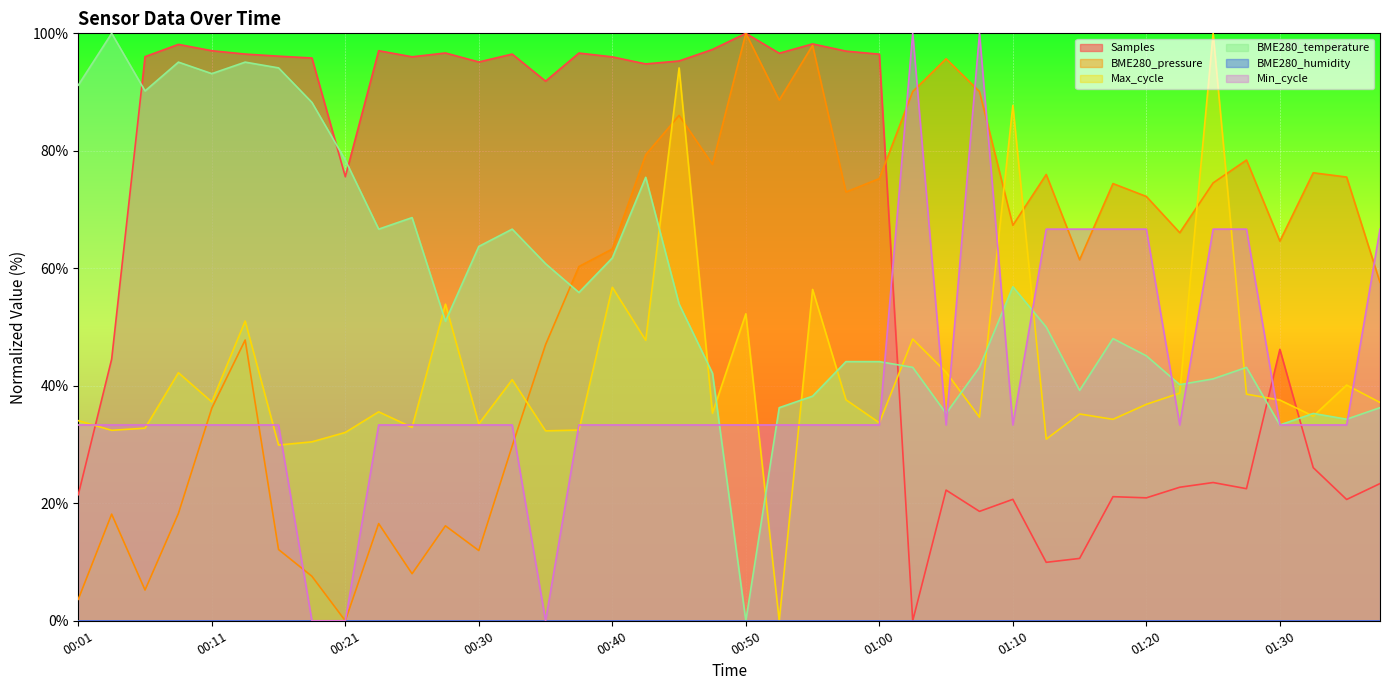

What is the difference between the maximum and minimum values in the Samples series?

100.0